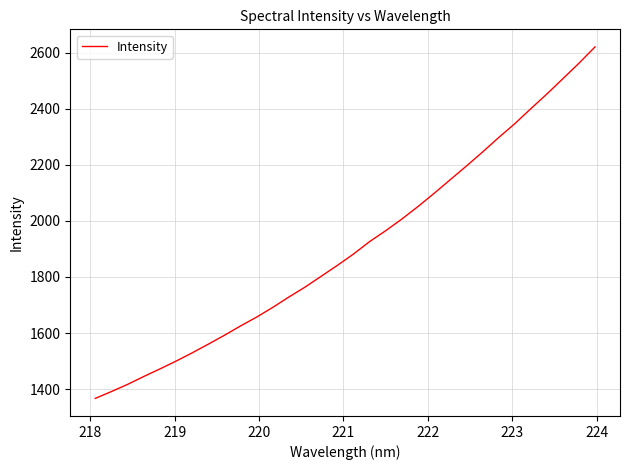

What is the difference between the maximum and minimum values?

1254.1